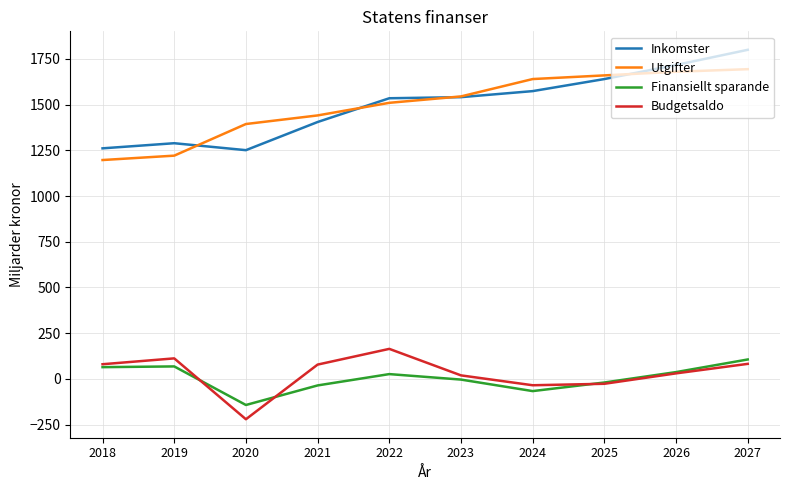

What is the total value across all series at 2019?

2690